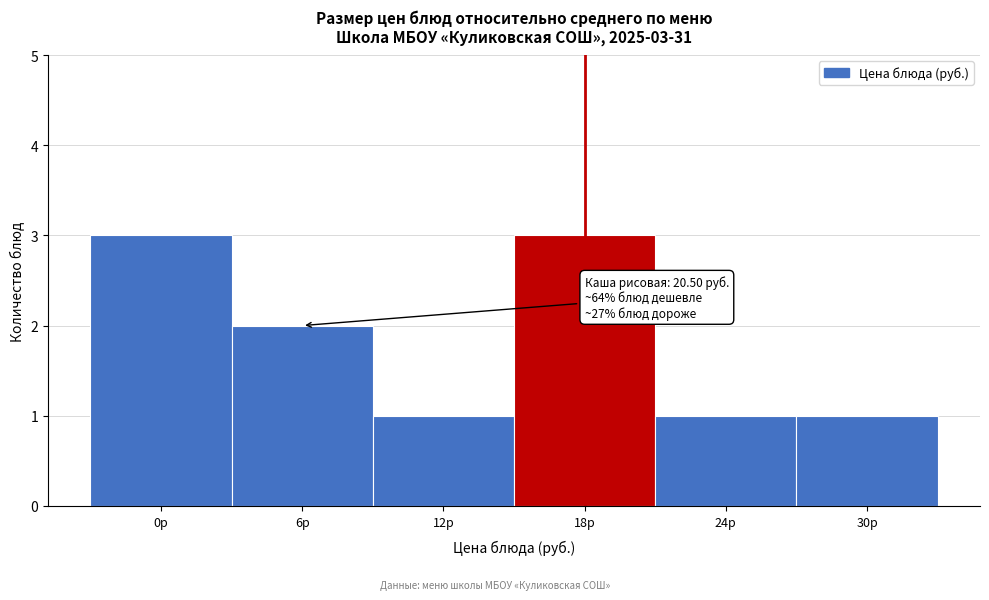

Reading left to right, transcribe all the data shown in this chart.

3	2	1	3	1	1